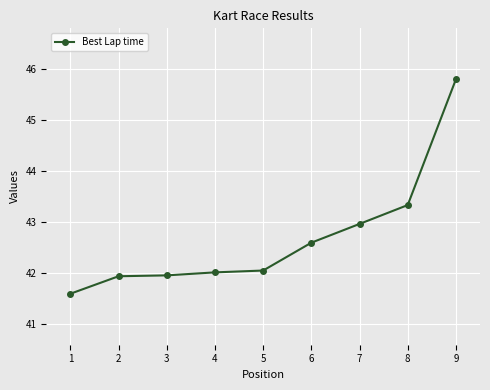

What is the value of the 1st point from the left?

41.6